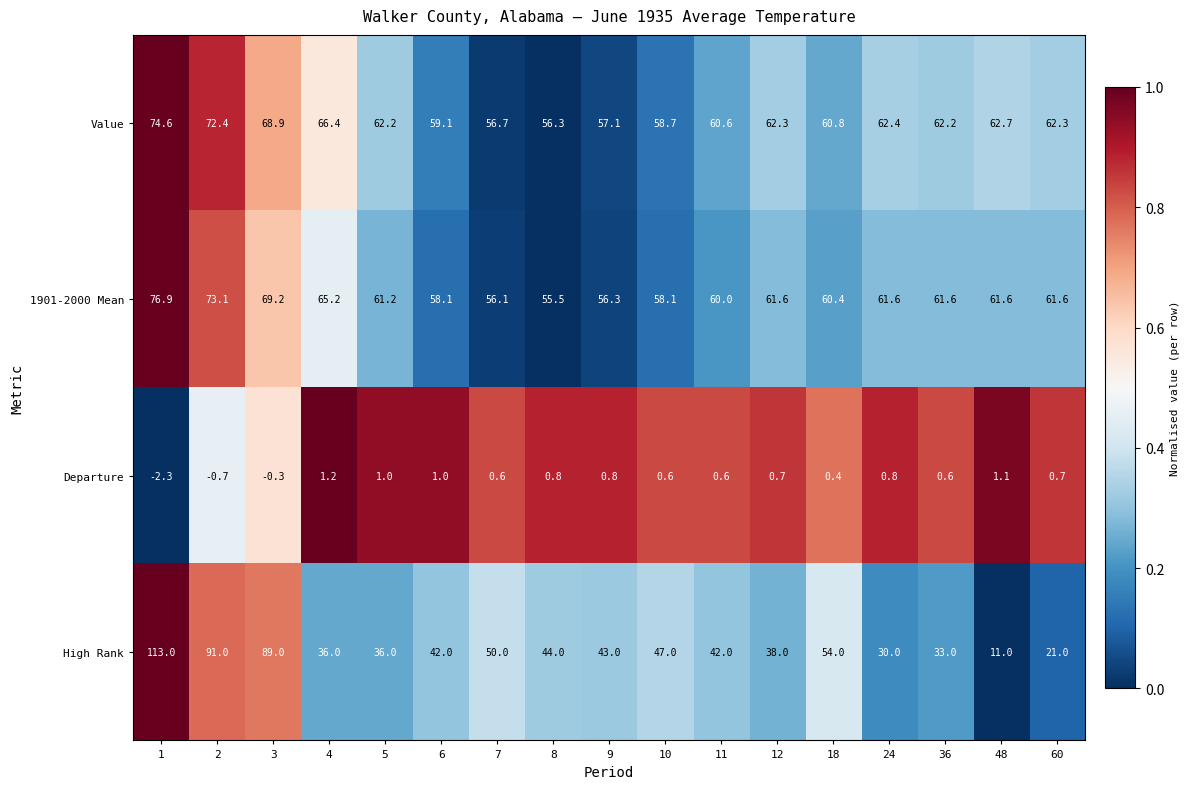

At 18, list the series in order from smallest to largest.

Departure, High Rank, 1901-2000 Mean, Value